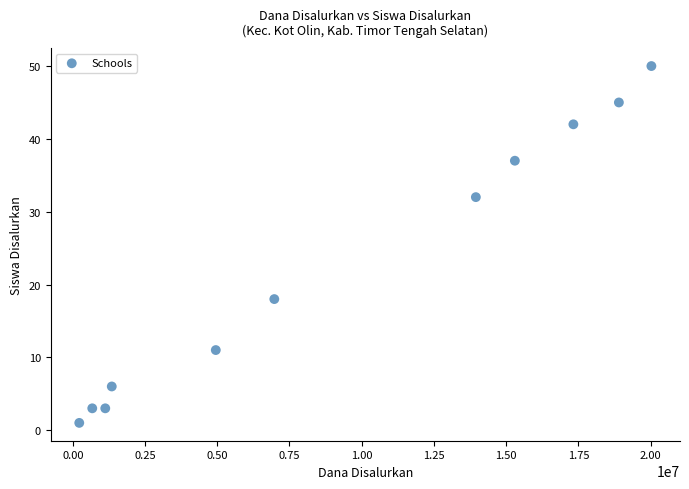

What is the average Y value?

23